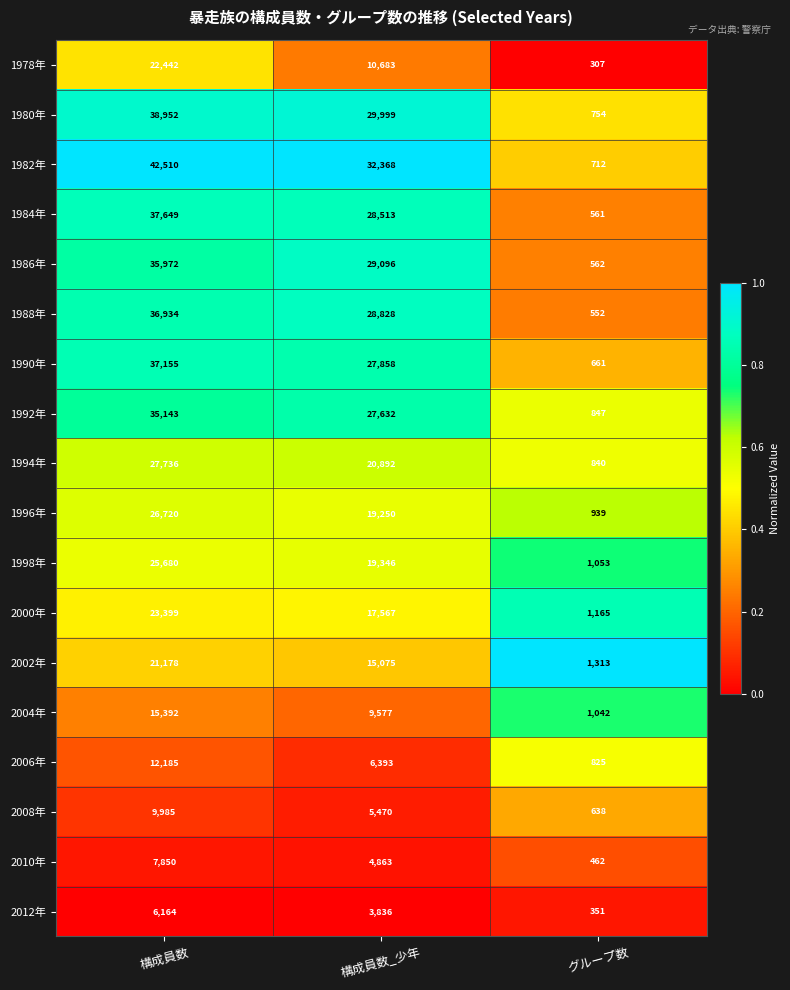

At which label does 1980年 first exceed 29999?

構成員数